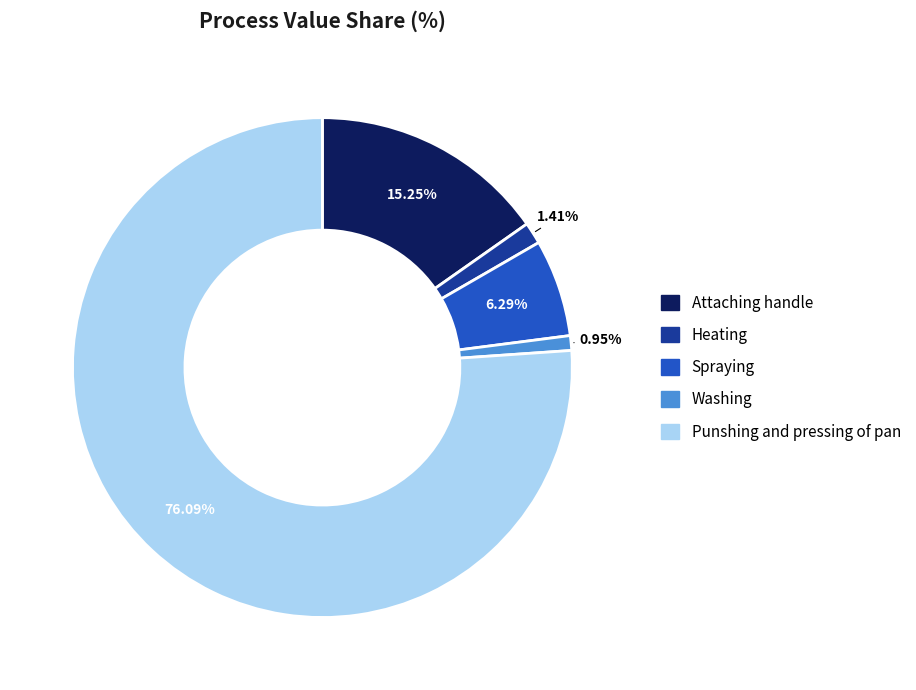

To the nearest percent, what is the average slice percentage?

20%